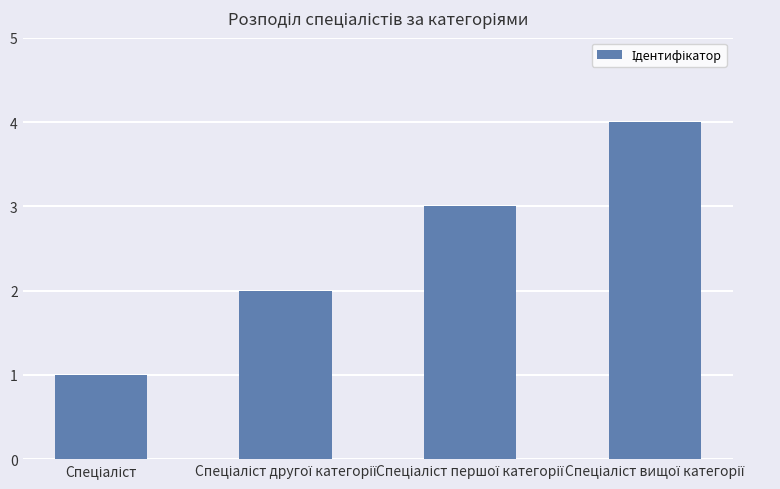

What is the difference between the maximum and second lowest values?

2